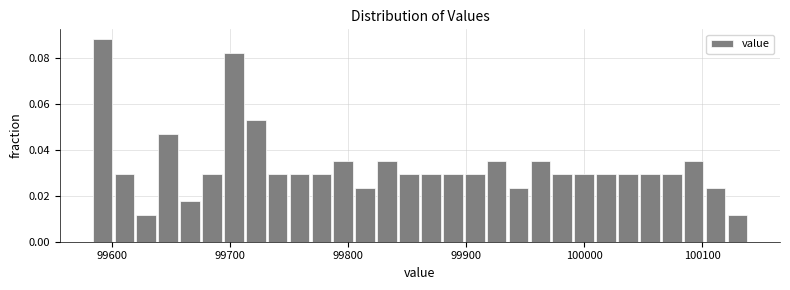

Read against the x-axis, roughly where is the centre of the tallest bar?

99590